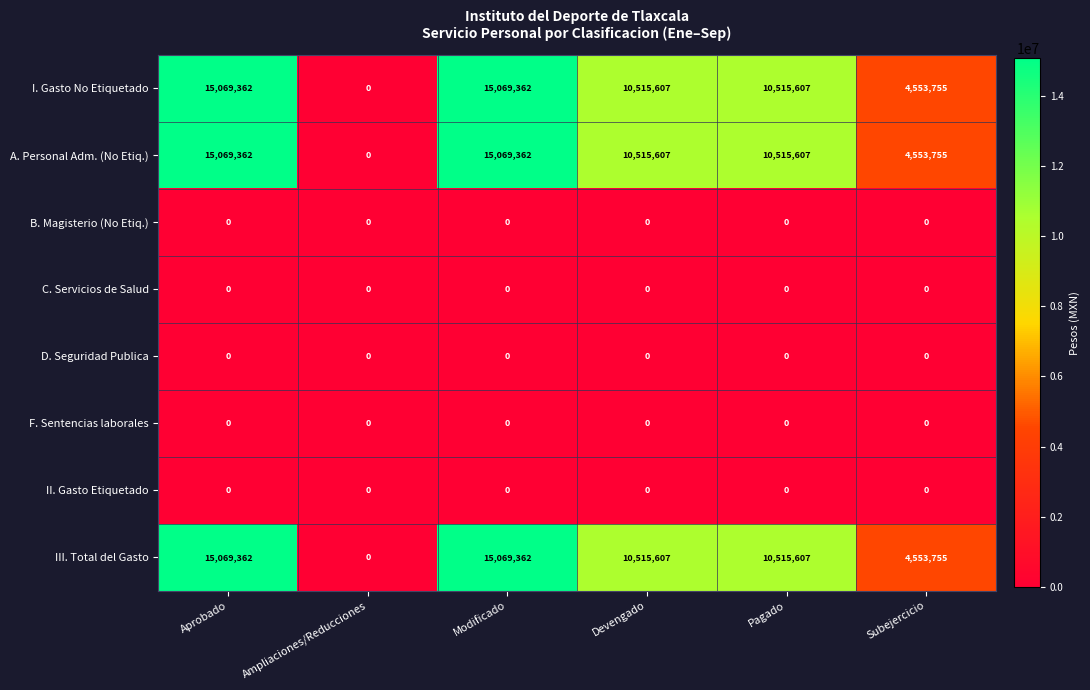

Where does the A. Personal Adm. (No Etiq.) series first go above 10515607?

Aprobado